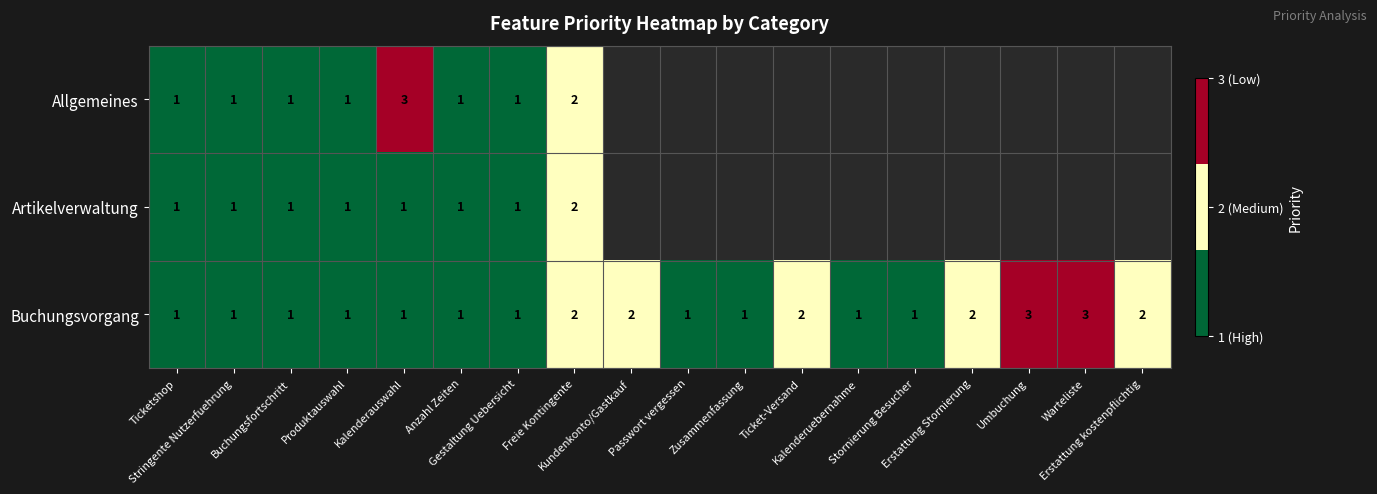

What is the maximum value for Buchungsvorgang?

3